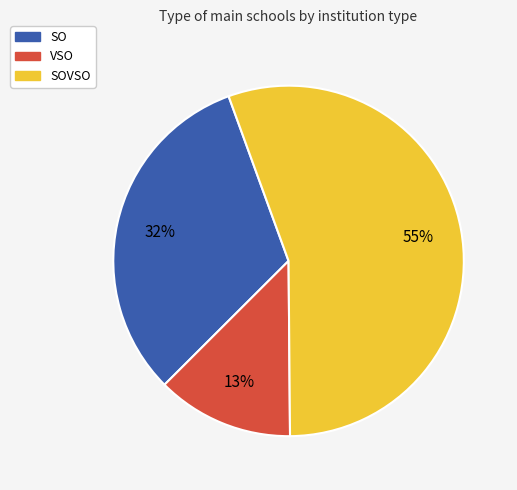

Does any single category account for the majority?

Yes